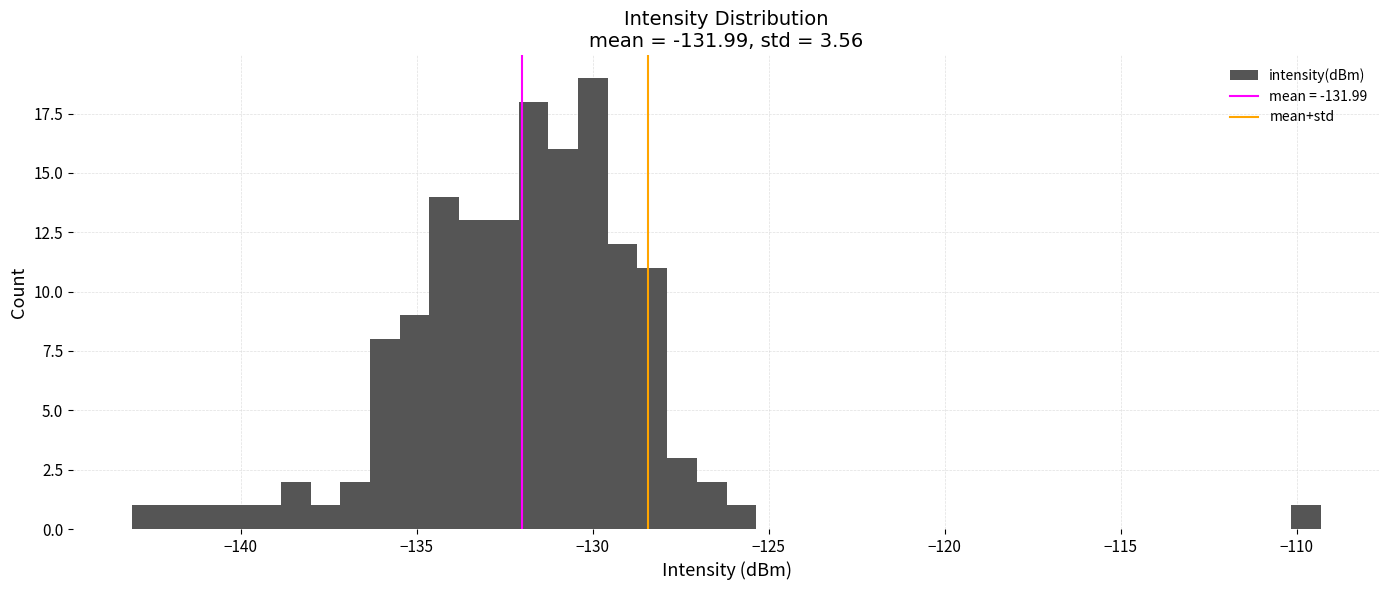

Around what value on the x-axis is the tallest bar? Give the approximate position of its centre, as read against the axis.

-130.0